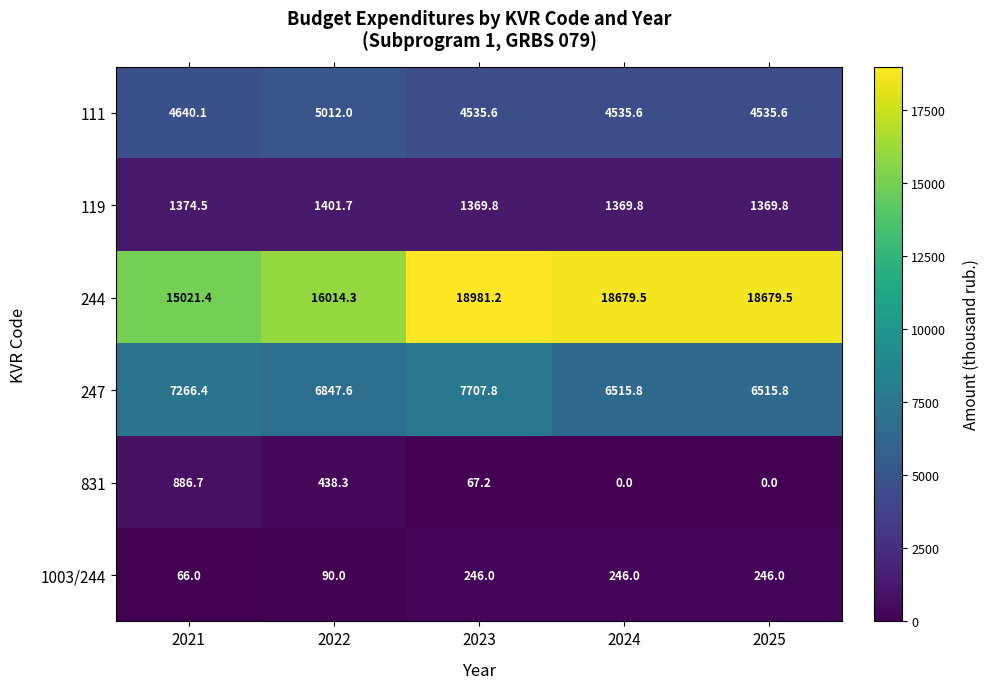

True or false: 1003/244 has a value of 79.4 at 2025.

False